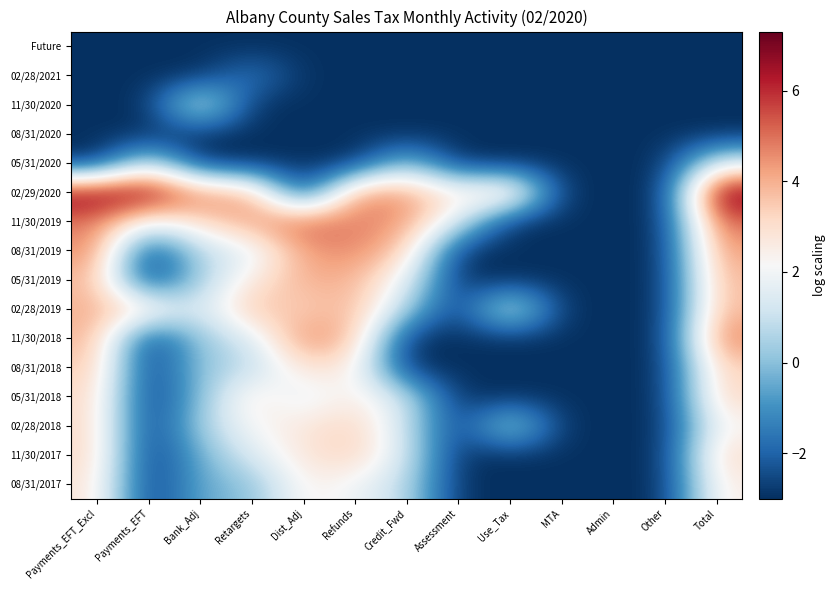

What is the smallest value displayed?

-3.0